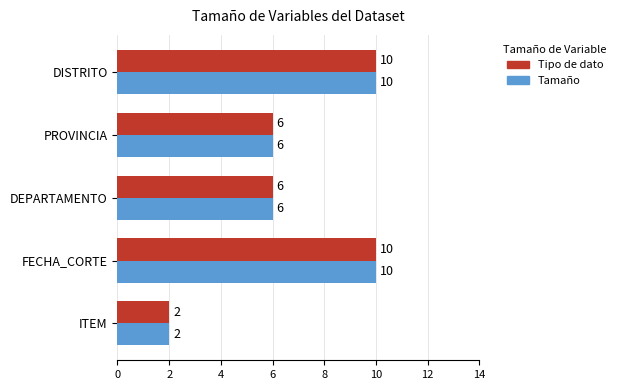

What is the difference between the maximum and second lowest values in the Tamaño series?

4